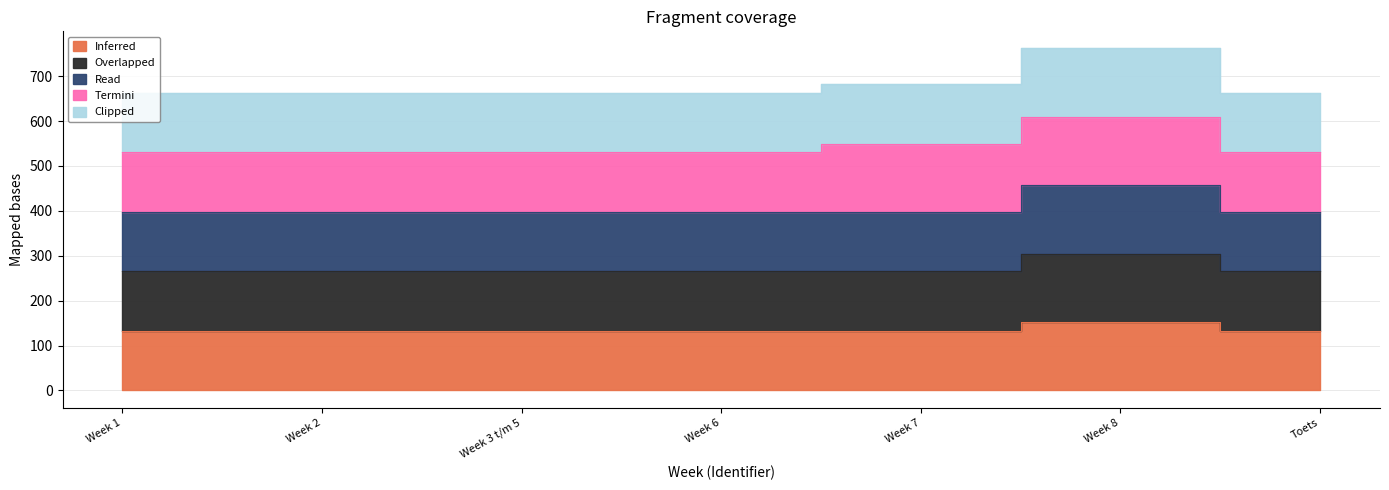

Which series has the largest range (max minus min)?

Read